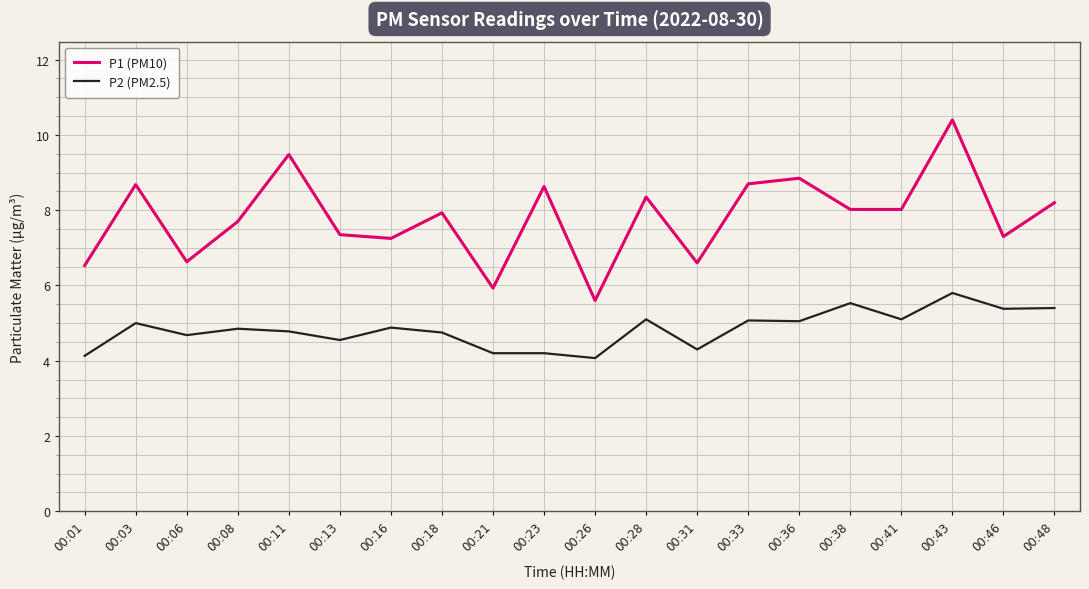

Which label corresponds to the largest value in the chart?

00:43